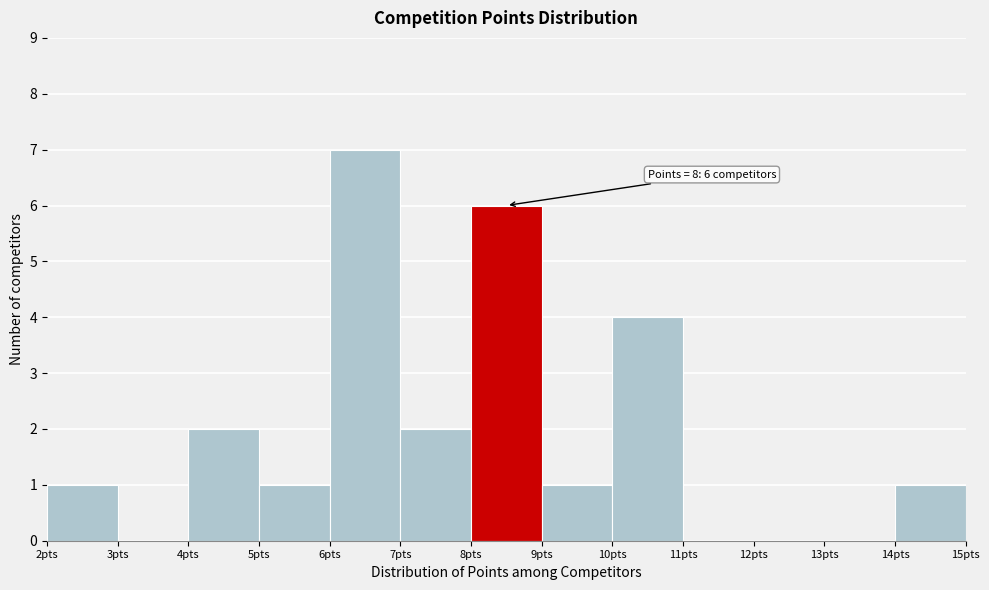

Over which range of the x-axis is the bar tallest?

6 to 7